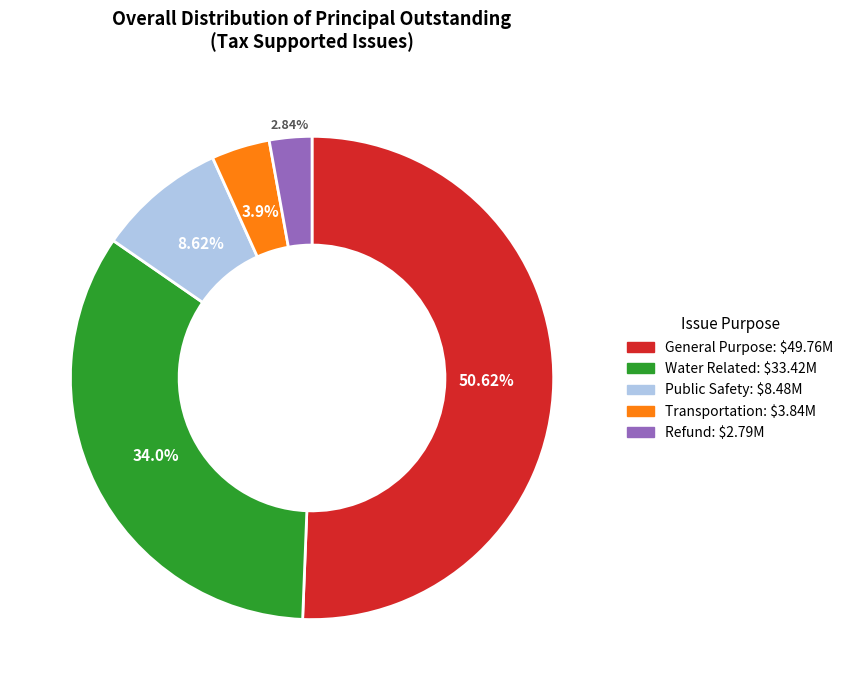

Approximately how many times larger is the value at Public Safety compared to Water Related?

0.3